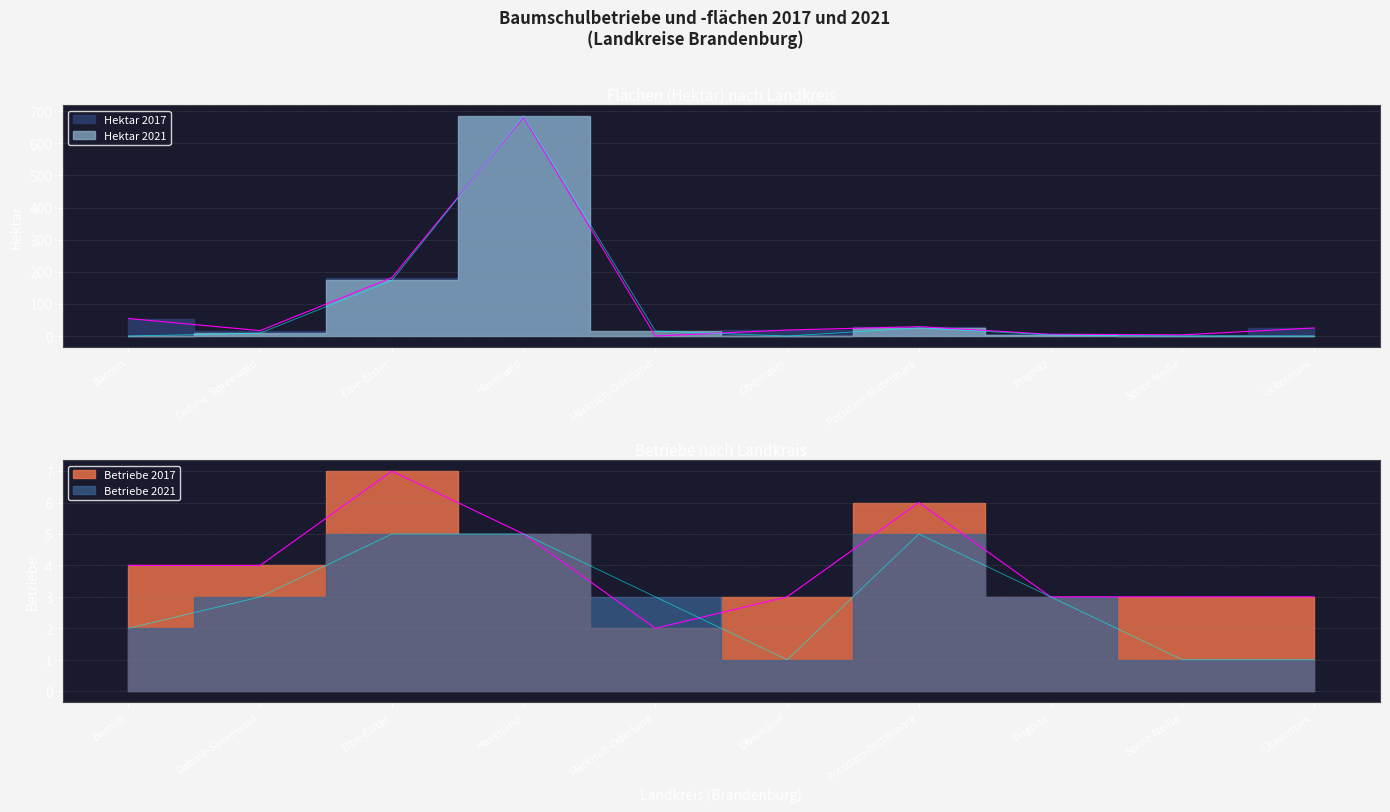

At how many categories does at least one series exceed 210?

1